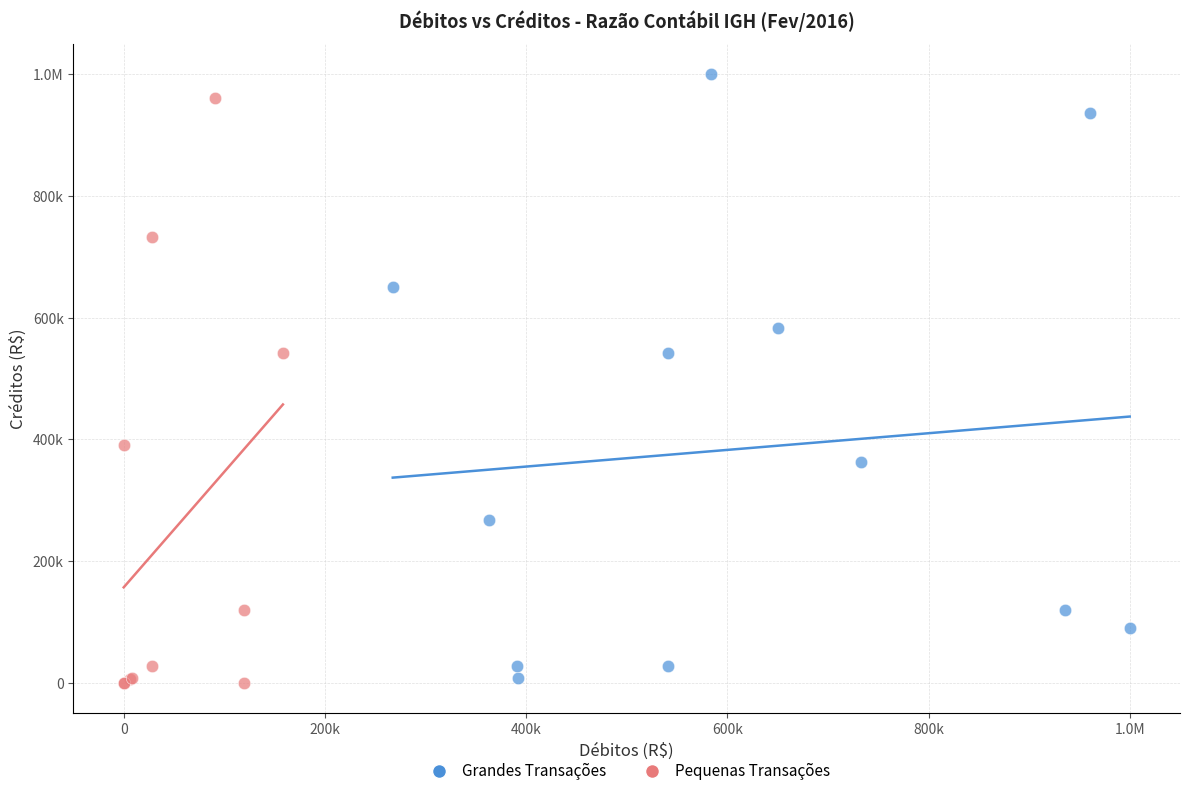

What are all the series names shown in the legend?

Grandes Transações, Pequenas Transações